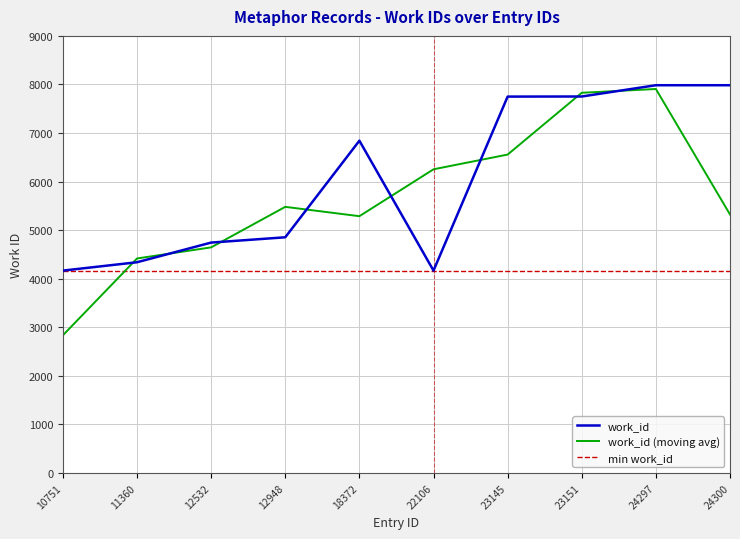

Where do work_id (moving avg) and work_id first cross each other?

10751 and 11360